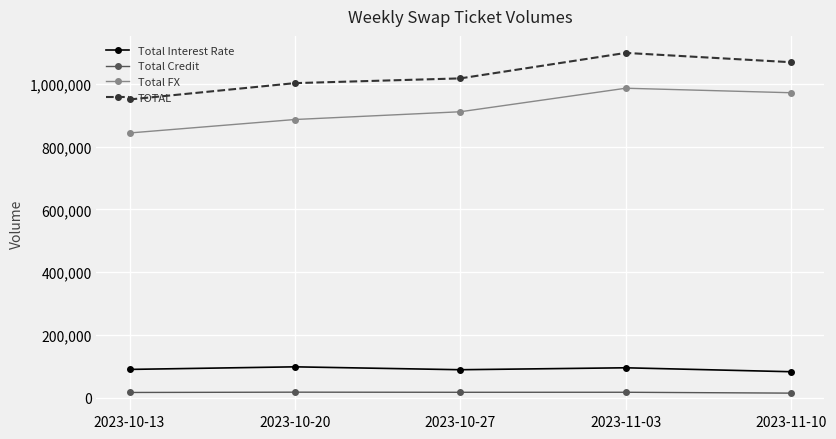

Count the number of categories in the chart.

5